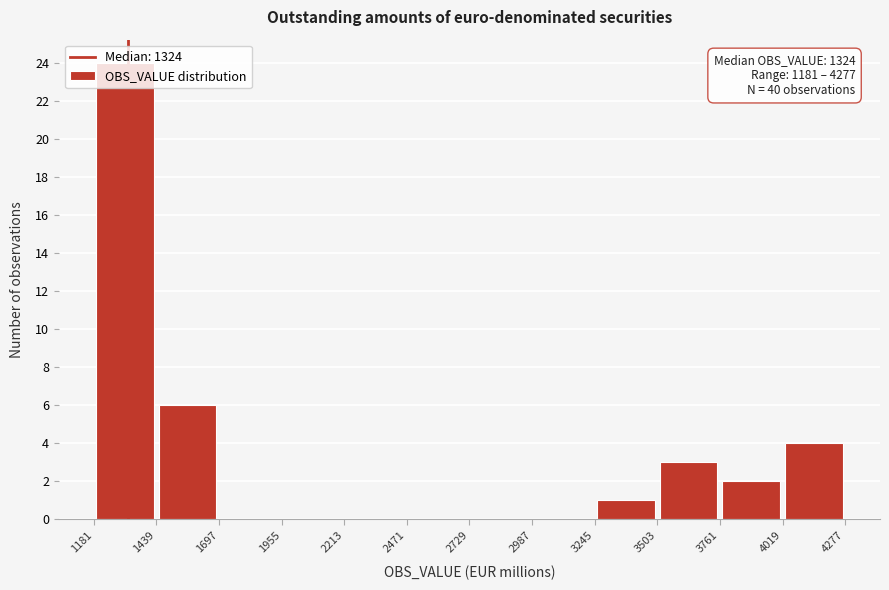

Over which range of the x-axis is the bar tallest?

1181 to 1439